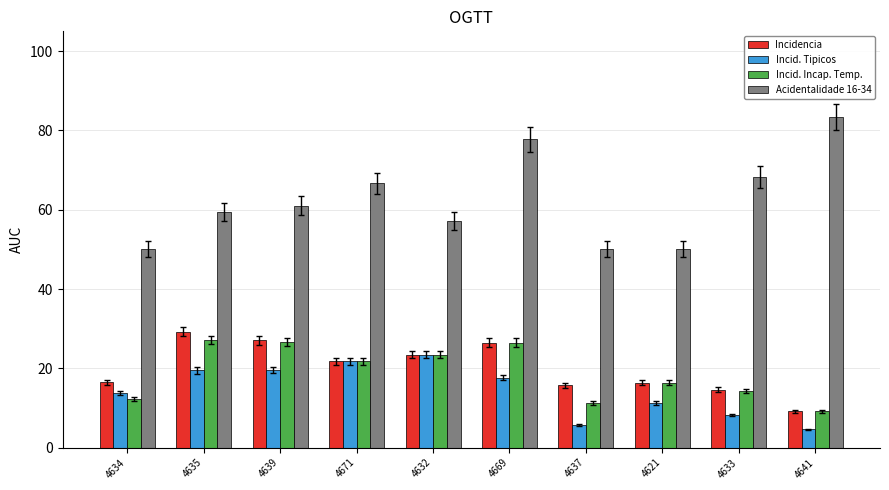

Rank the series by their maximum value, from highest to lowest.

Acidentalidade 16-34, Incidencia, Incid. Incap. Temp., Incid. Tipicos